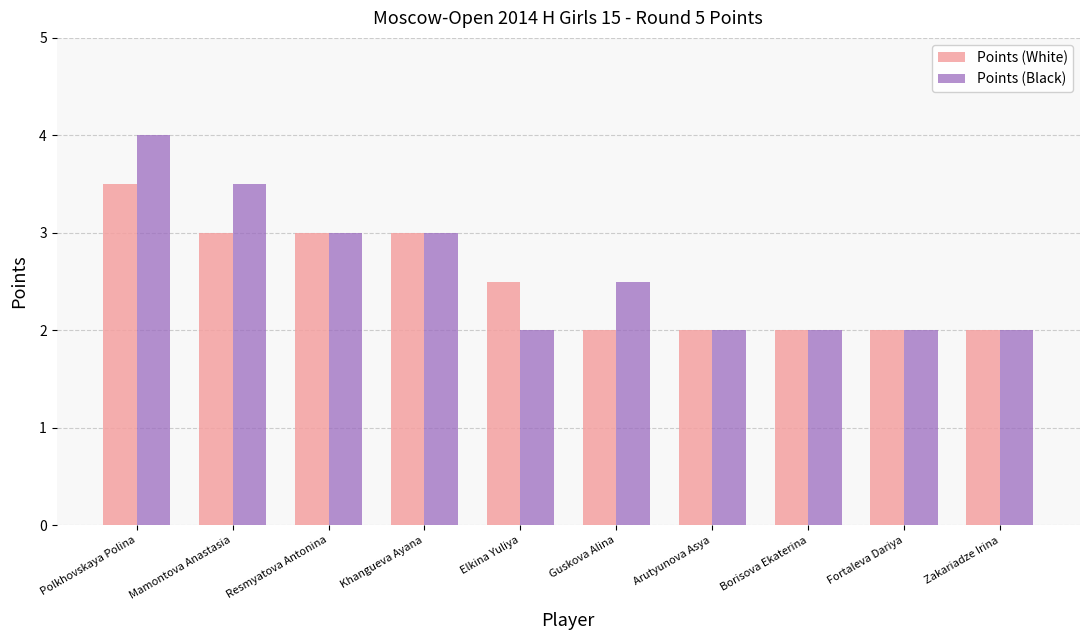

True or false: Points (Black) has a value of 2.0 at Fortaleva Dariya.

True